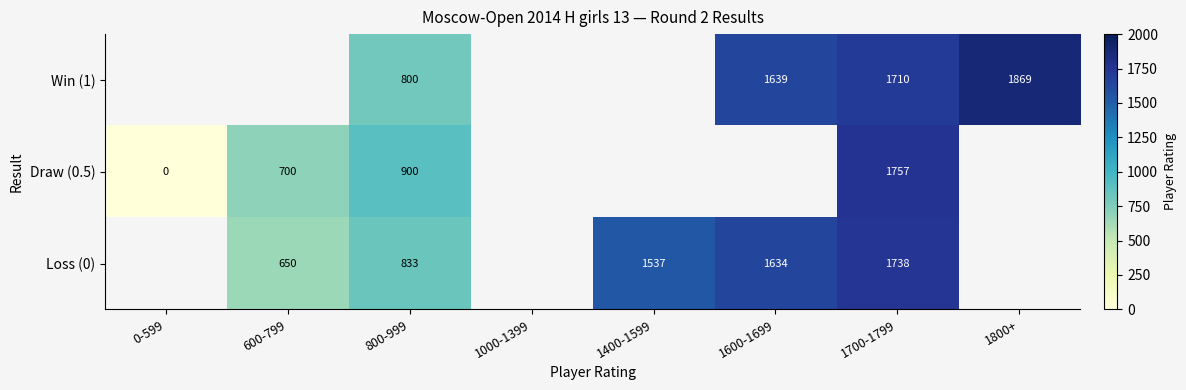

The Draw (0.5) series shows 700 at 600-799. True or false?

True